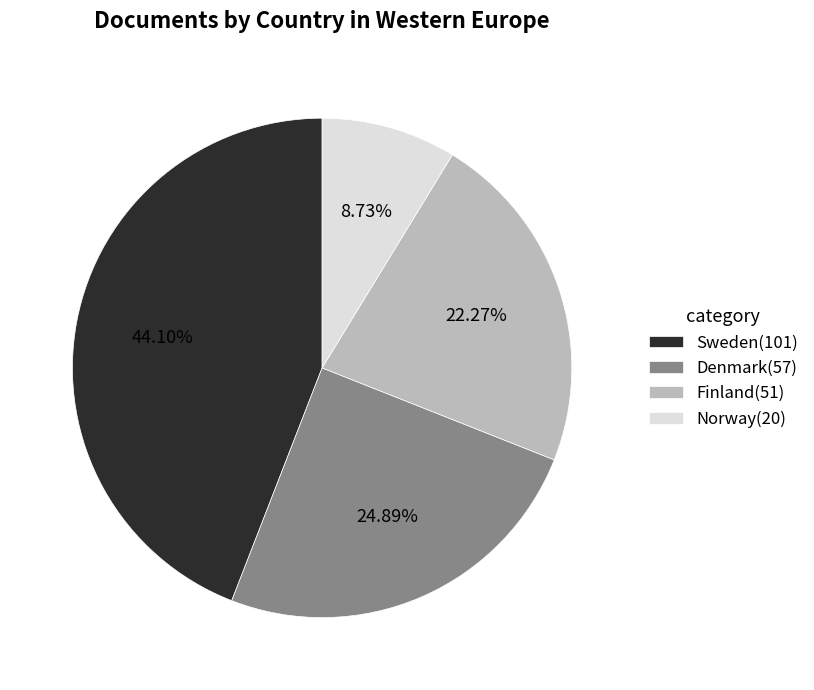

To the nearest percent, what portion does Denmark(57) represent?

25%